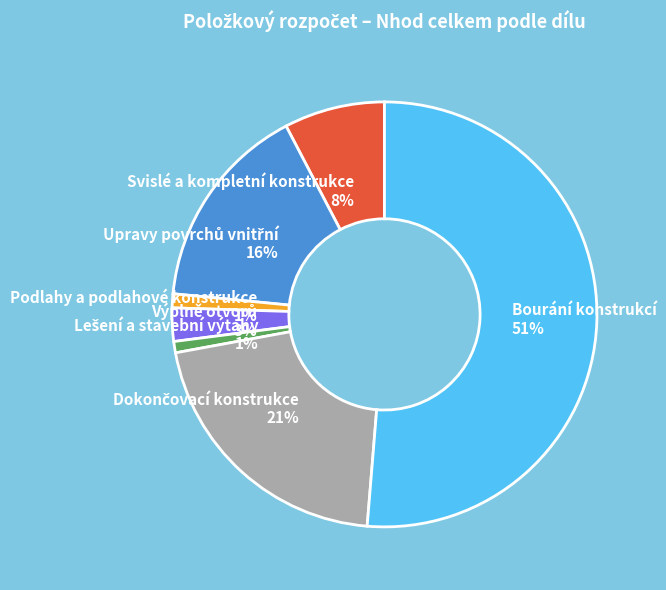

Is it true that Svislé a kompletní konstrukce is 1% of the pie?

False